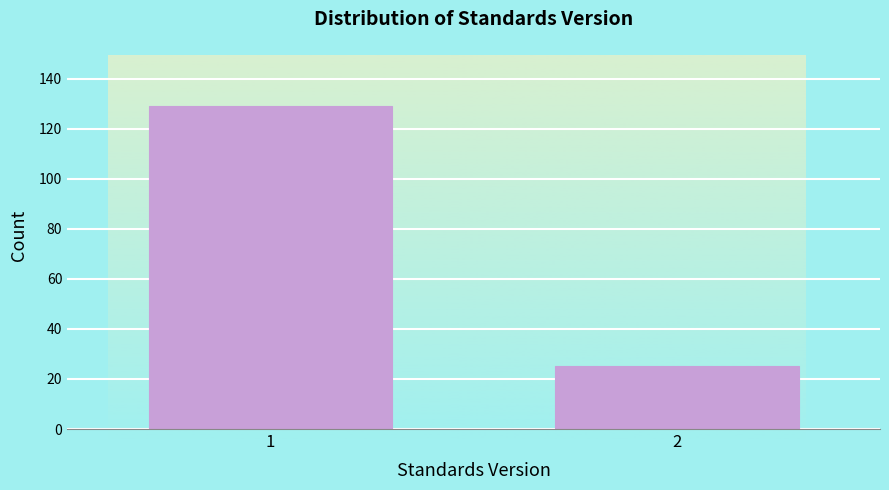

Reading left to right, list all the values displayed in this chart.

1=129	2=25